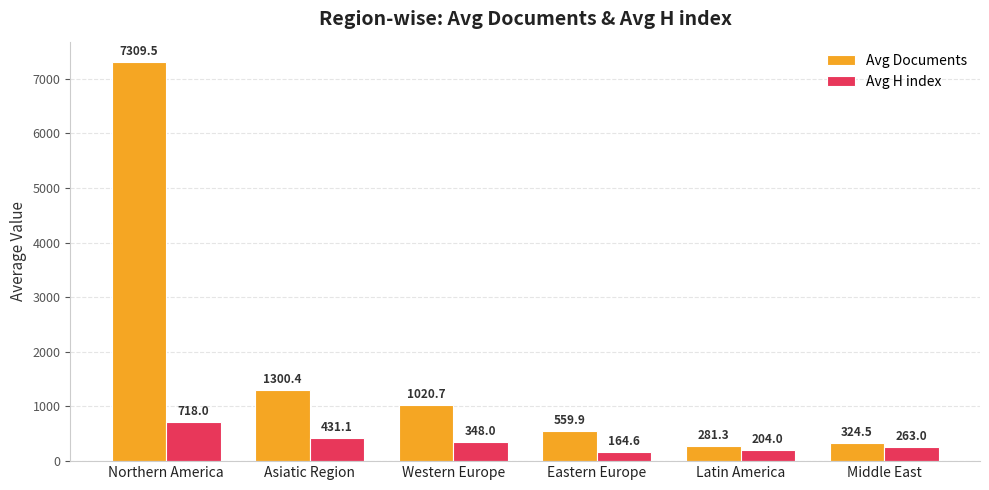

List the labels in order of Avg H index value, largest first.

Northern America, Asiatic Region, Western Europe, Middle East, Latin America, Eastern Europe